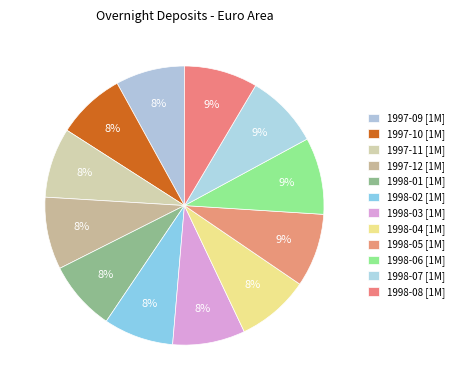

Which category has the smallest portion of the pie?

1997-10